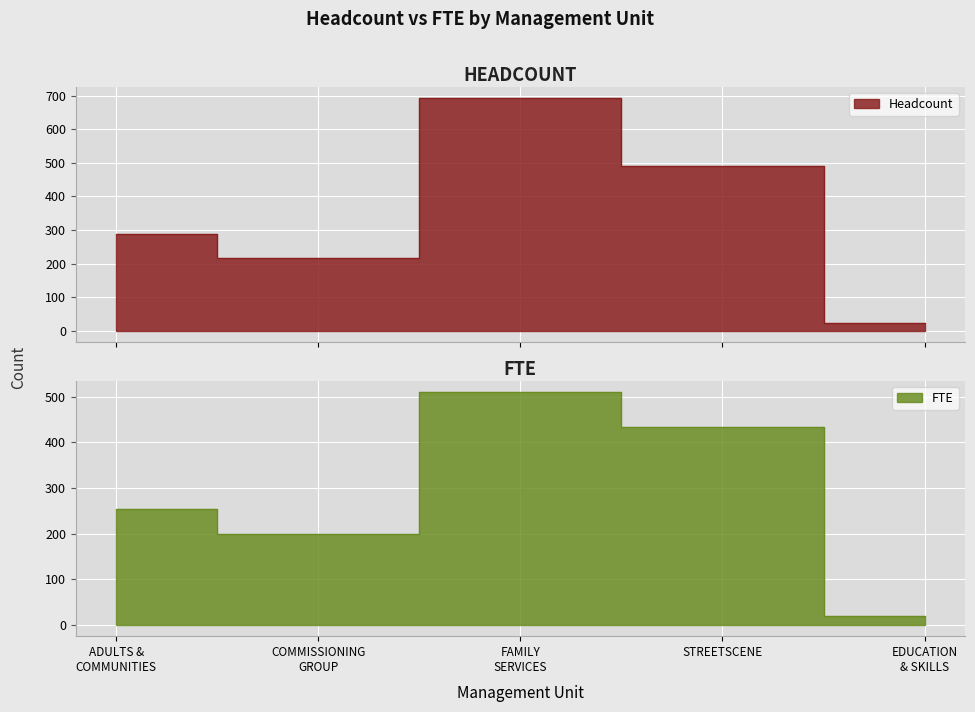

Is the value of FTE at EDUCATION & SKILLS greater than the value of Headcount at EDUCATION & SKILLS?

No